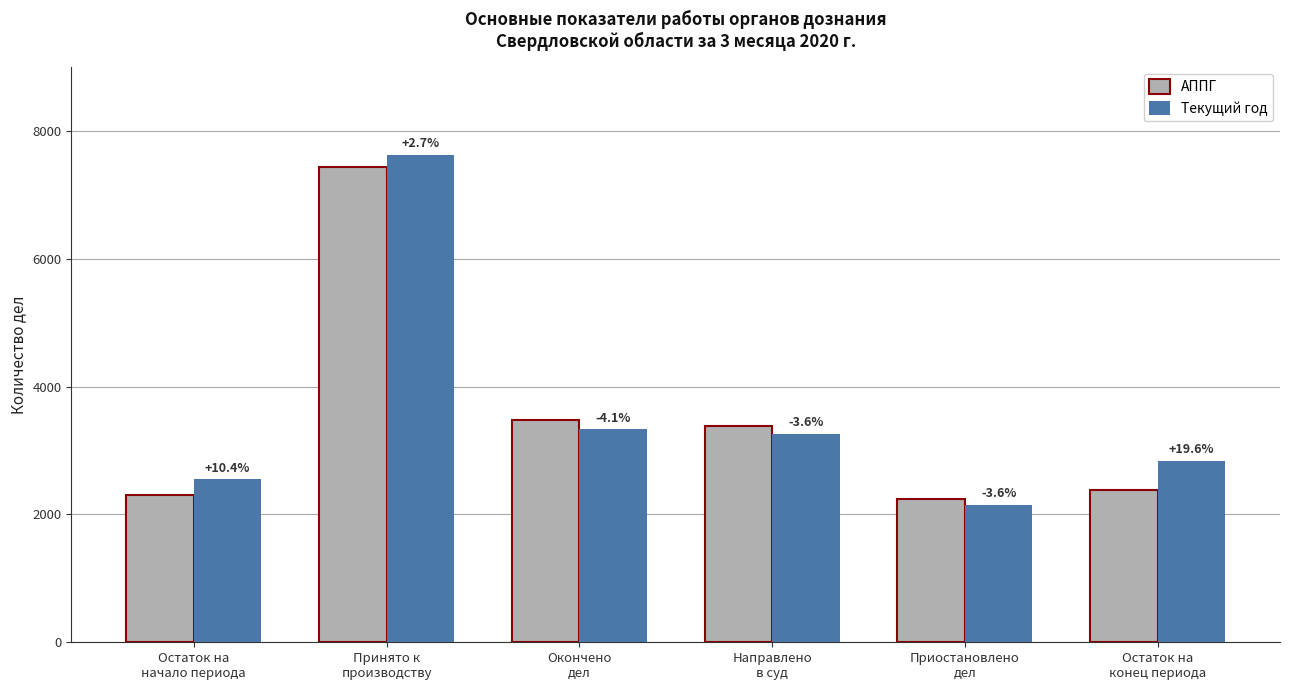

At which category does the chart reach its minimum across all series?

Приостановлено
дел